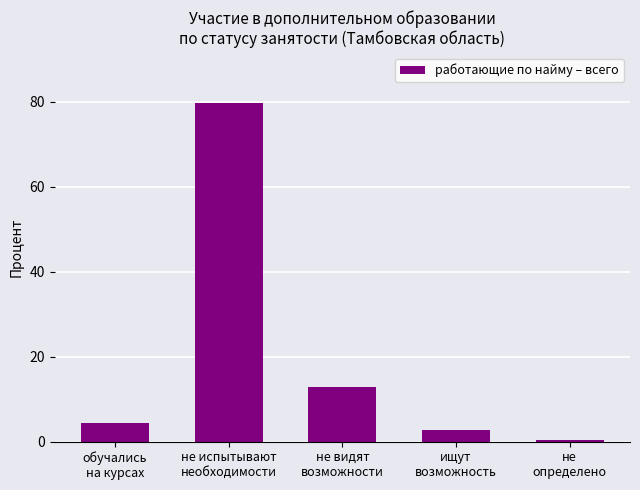

Reading left to right, extract all data points from this chart.

4.4	79.6	12.8	2.7	0.4